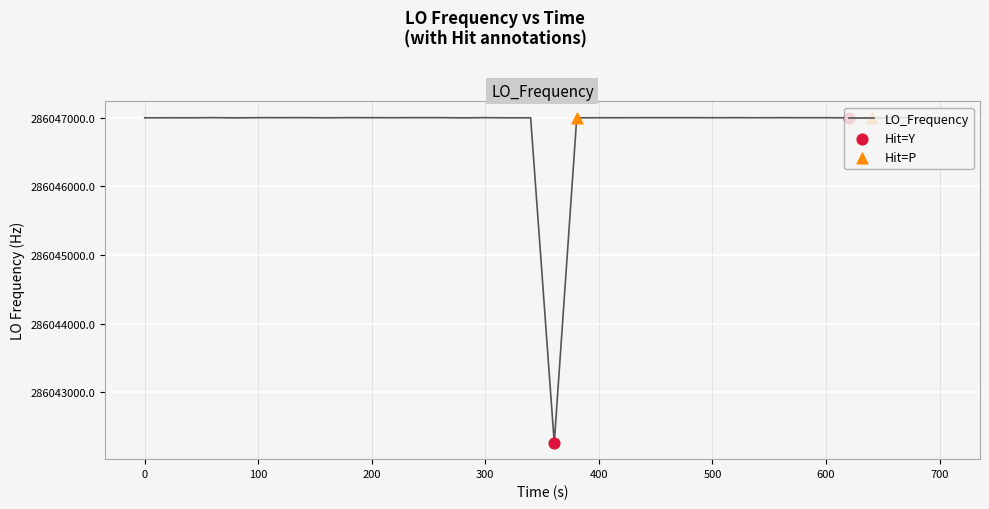

What is the difference between the maximum and minimum values?

4738.6